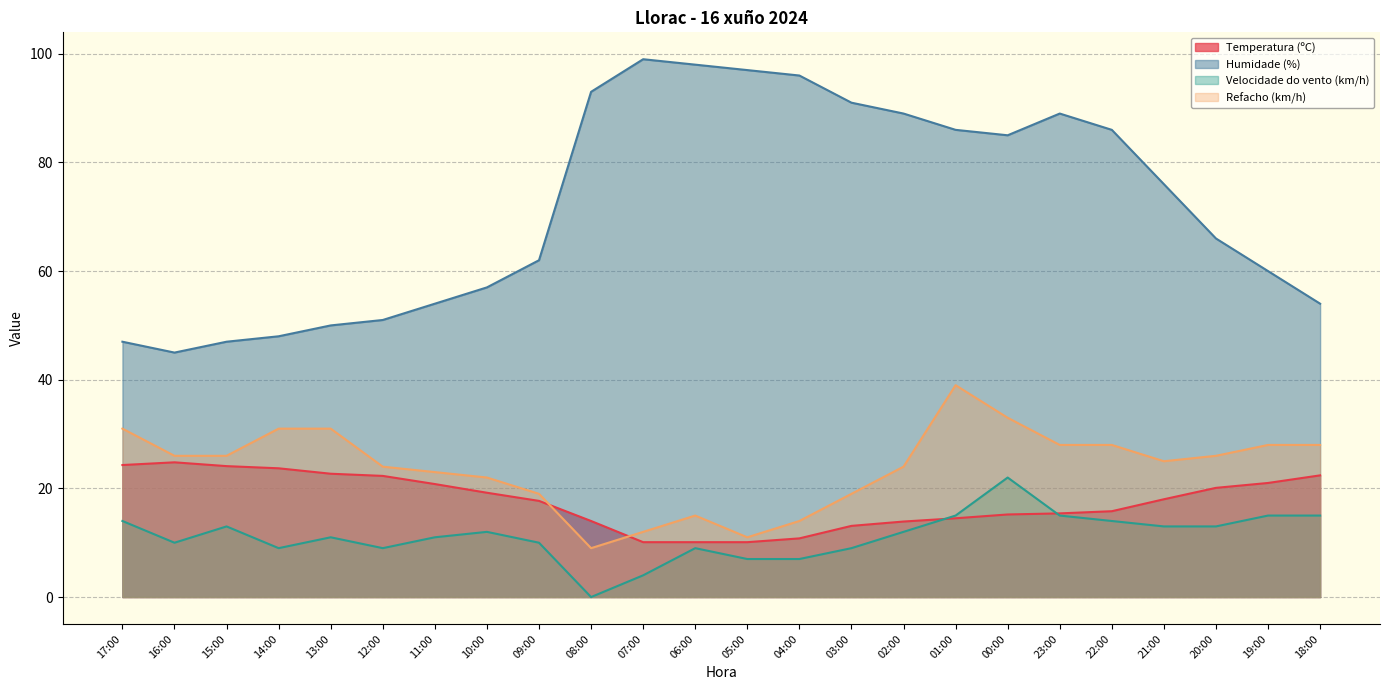

List the labels in order of Humidade (%) value, smallest first.

16:00, 17:00, 15:00, 14:00, 13:00, 12:00, 11:00, 18:00, 10:00, 19:00, 09:00, 20:00, 21:00, 00:00, 01:00, 22:00, 02:00, 23:00, 03:00, 08:00, 04:00, 05:00, 06:00, 07:00